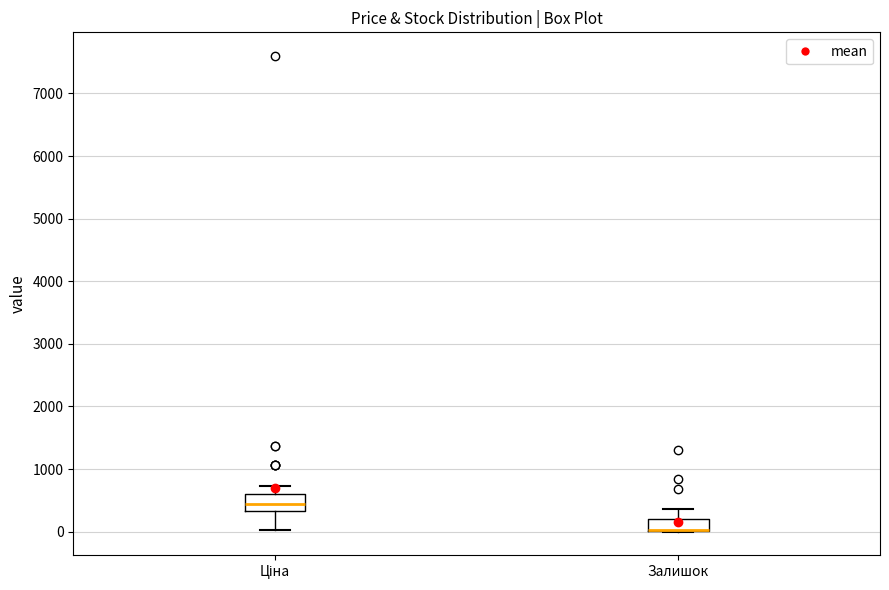

Reading left to right, transcribe this box plot: for each box, give where its median line is, the range the box spans, and where its two whiskers end, as read against the y-axis. The values are not printed on the chart, so give them approximately, as read against the axis.

Ціна: median 400, box 300 to 600, whiskers 0 to 700
Залишок: median 0 (drawn on the box's lower edge), box 0 to 200, whiskers 0 to 400